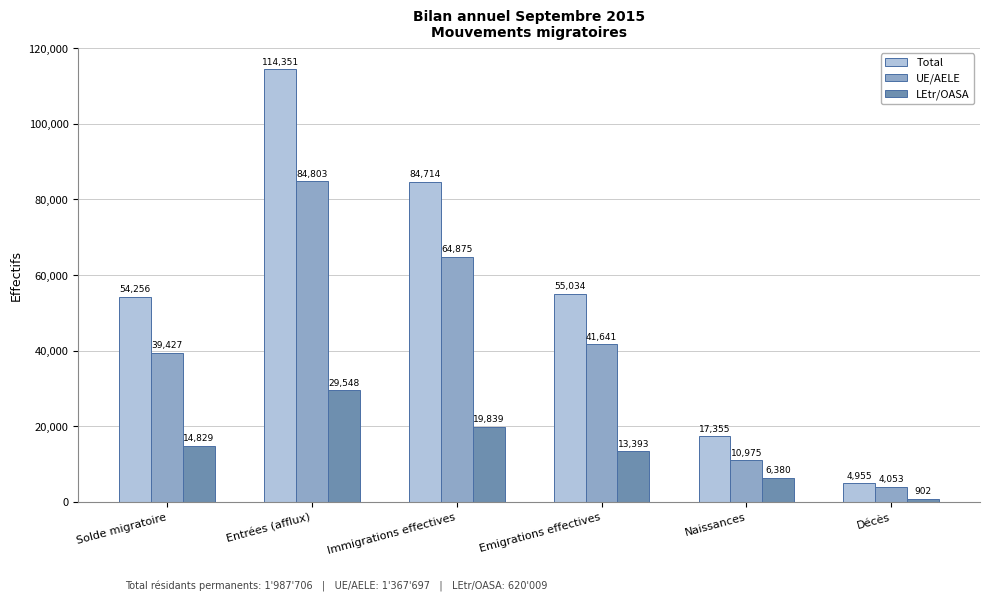

Read the UE/AELE value at Emigrations effectives, to the nearest 50.

41650